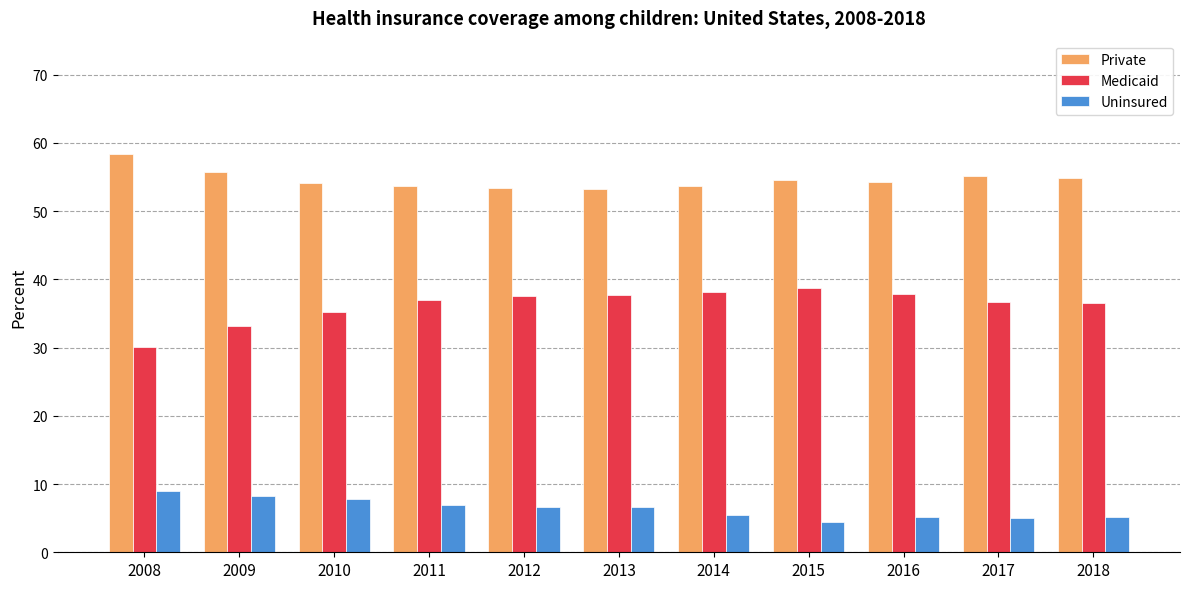

The Medicaid series shows 36.7 at 2017. True or false?

True